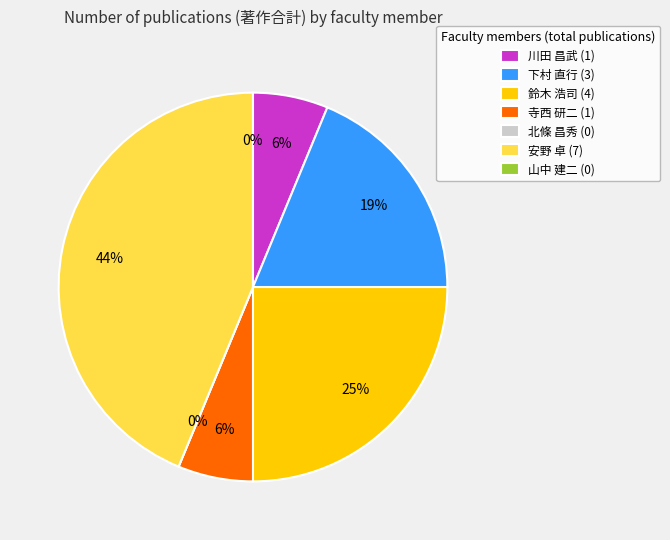

What is the change in value from 下村 直行 (10715) to 鈴木 浩司 (303134)?

+1